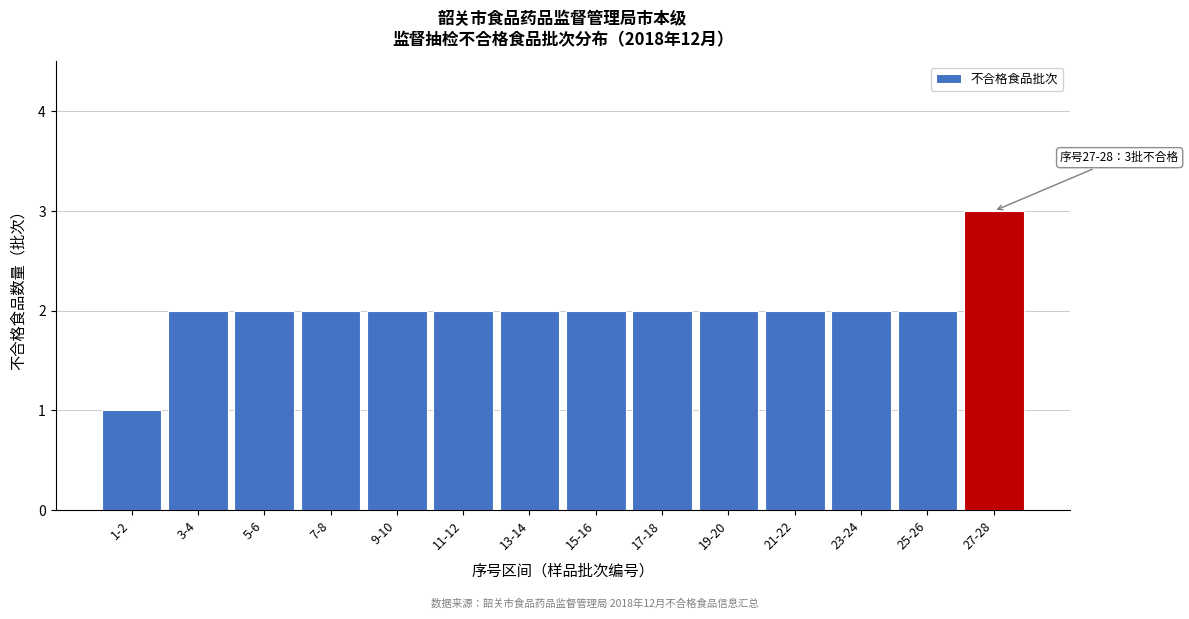

Reading right to left, list all the values displayed in this chart.

27-28=3	25-26=2	23-24=2	21-22=2	19-20=2	17-18=2	15-16=2	13-14=2	11-12=2	9-10=2	7-8=2	5-6=2	3-4=2	1-2=1